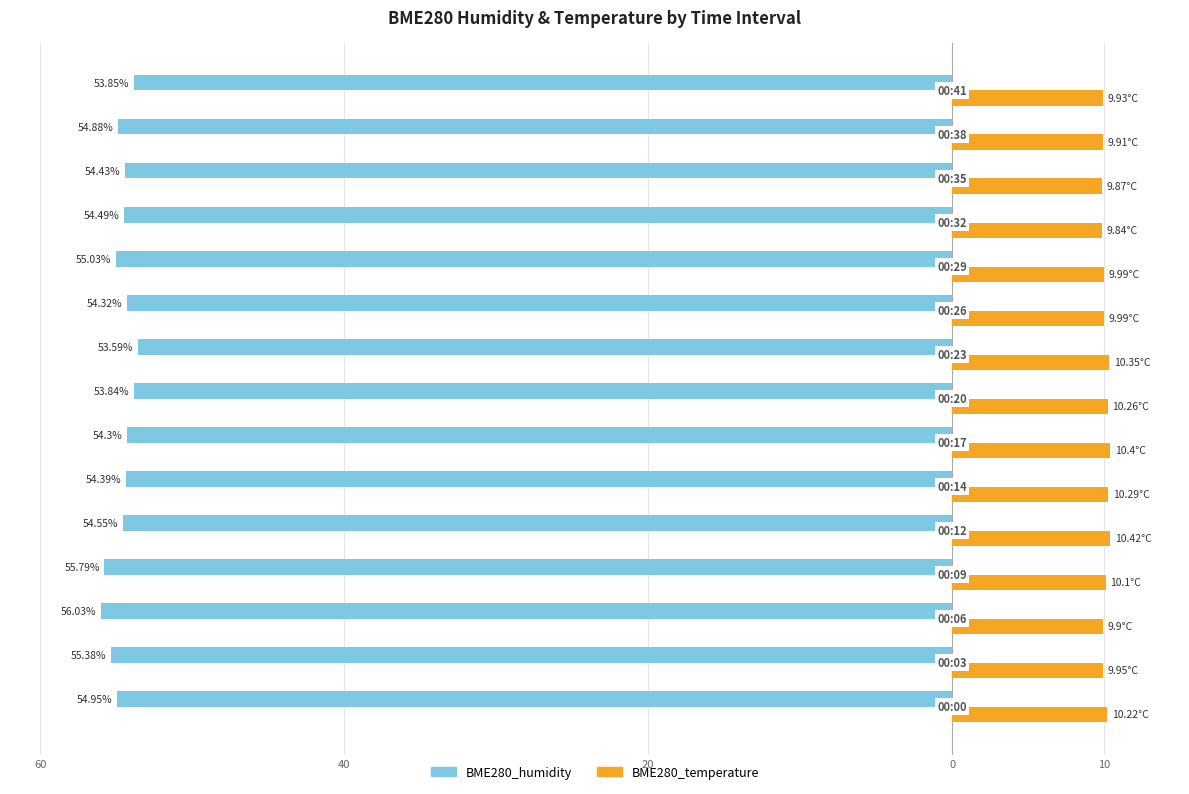

What is the value of the BME280_humidity bar at the 13th from the left?

-54.4